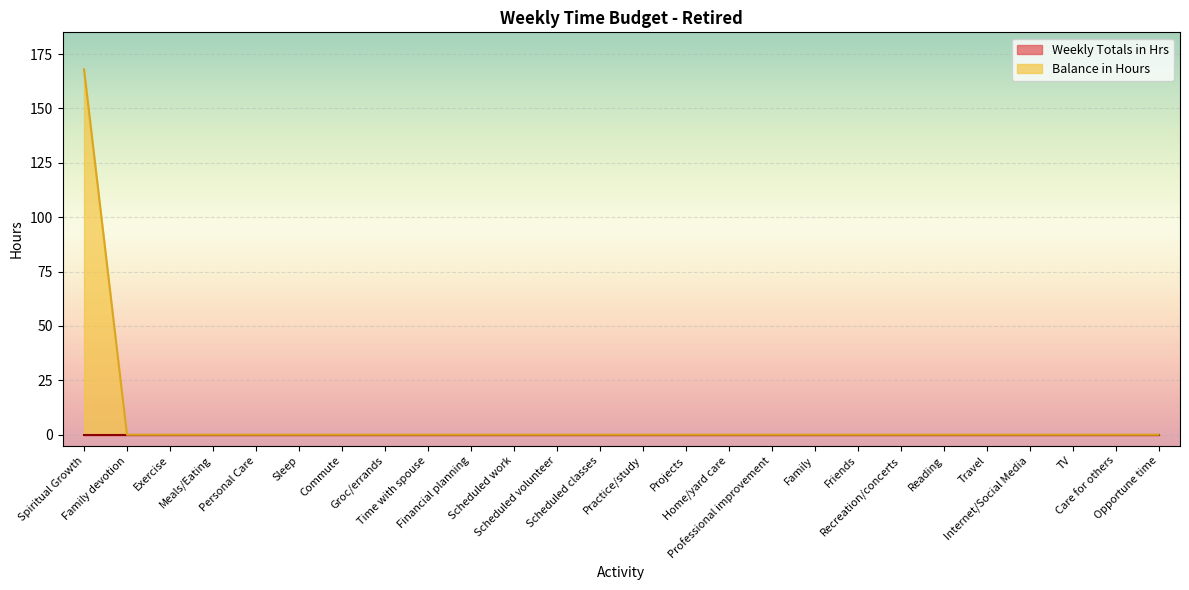

Reading left to right, what are all the values shown in this chart?

Spiritual Growth=168	Family devotion=0	Exercise=0	Meals/Eating=0	Personal Care=0	Sleep=0	Commute=0	Groc/errands=0	Time with spouse=0	Financial planning=0	Scheduled work=0	Scheduled volunteer=0	Scheduled classes=0	Practice/study=0	Projects=0	Home/yard care=0	Professional improvement=0	Family=0	Friends=0	Recreation/concerts=0	Reading=0	Travel=0	Internet/Social Media=0	TV=0	Care for others=0	Opportune time=0